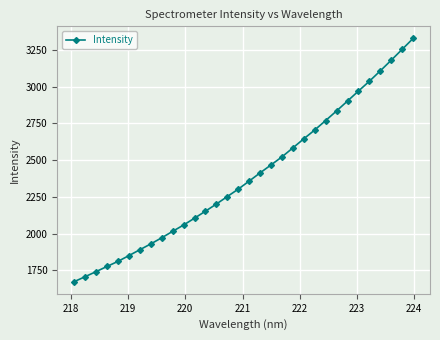

What is the sum of all values?

76508.1